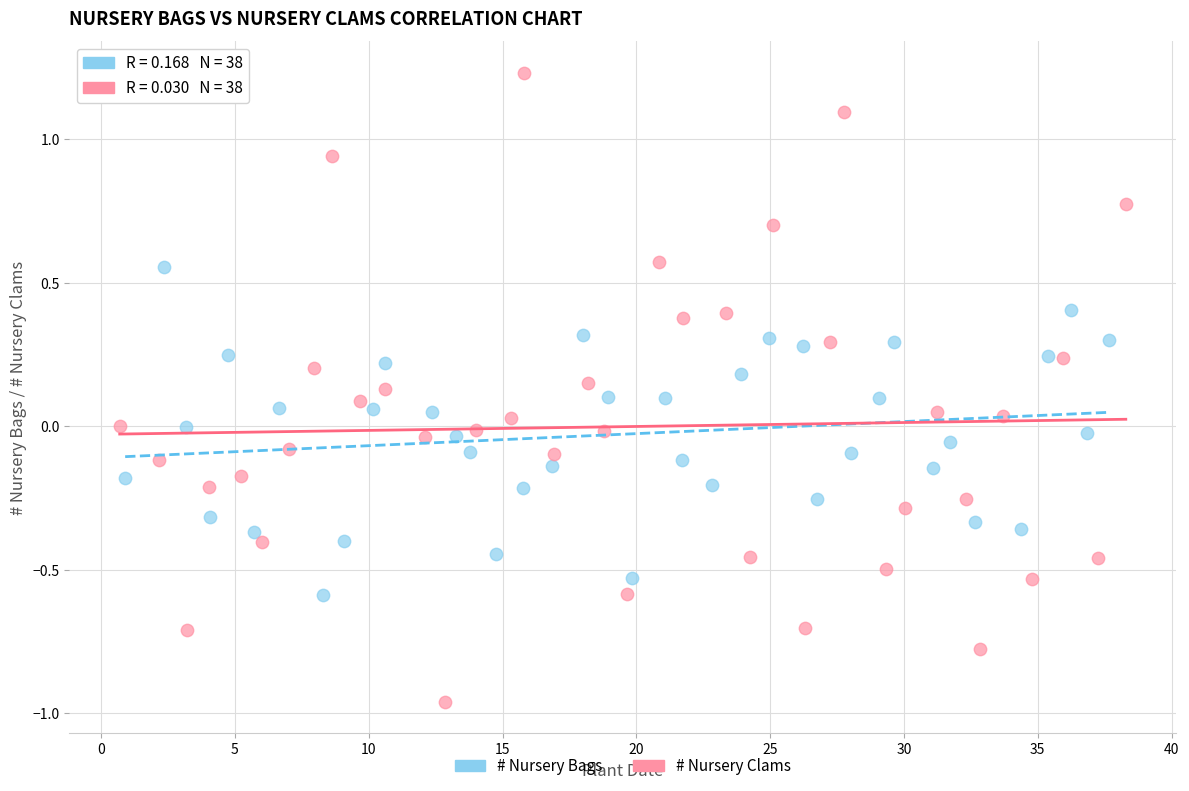

What are all the series names shown in the legend?

# Nursery Bags, # Nursery Clams